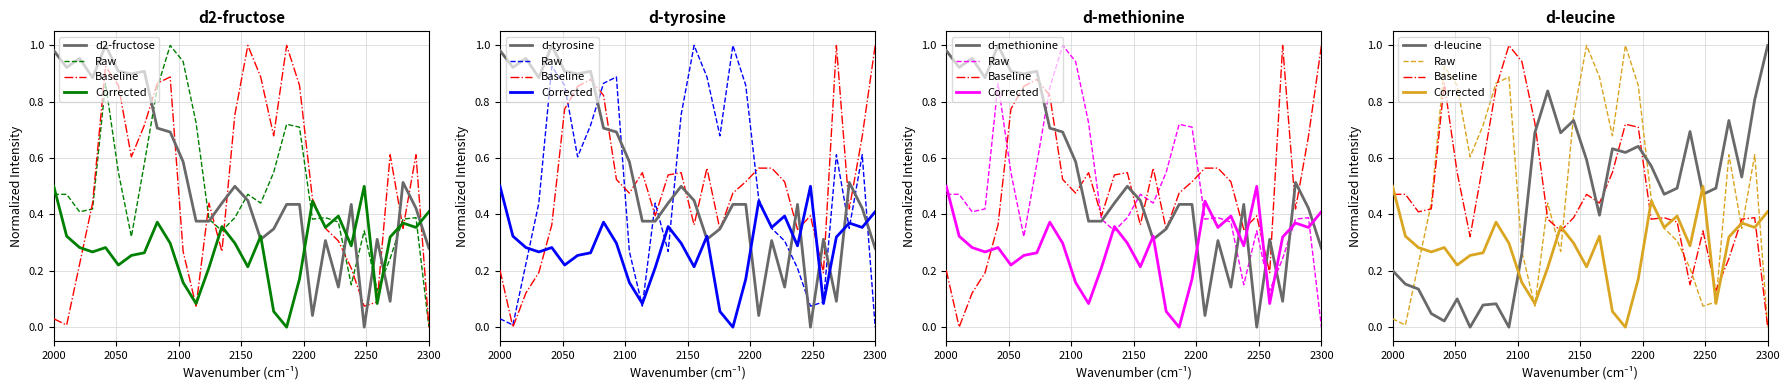

How many data points does each series have?

30